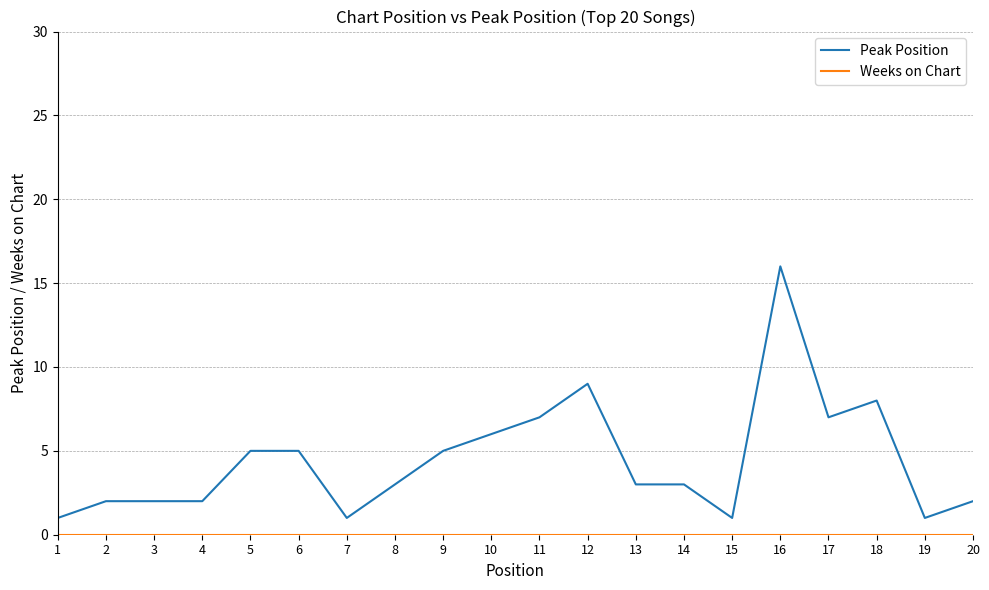

At which category is the sum across all series the highest?

16